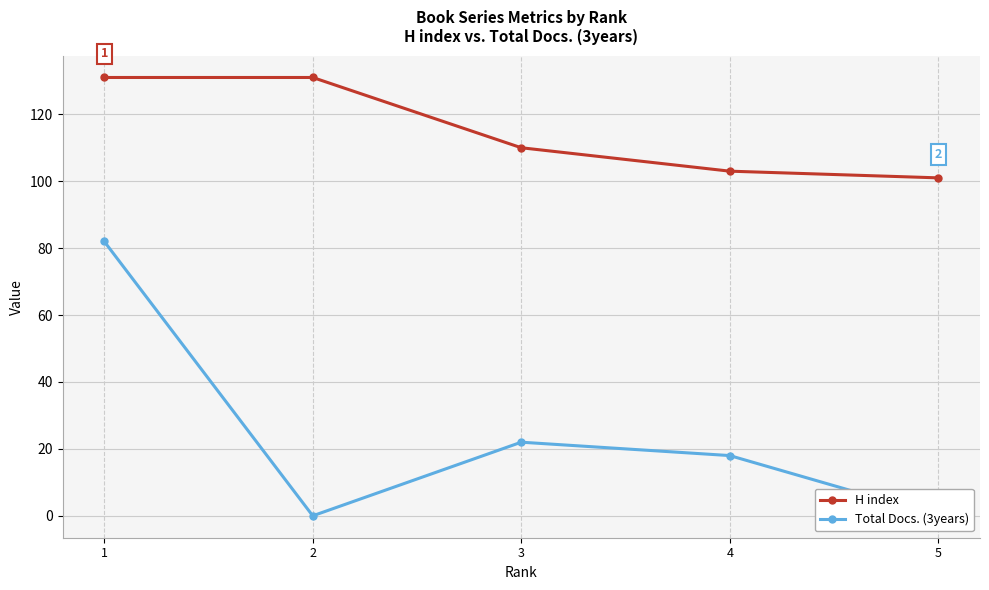

True or false: H index and Total Docs. (3years) cross at least once.

False